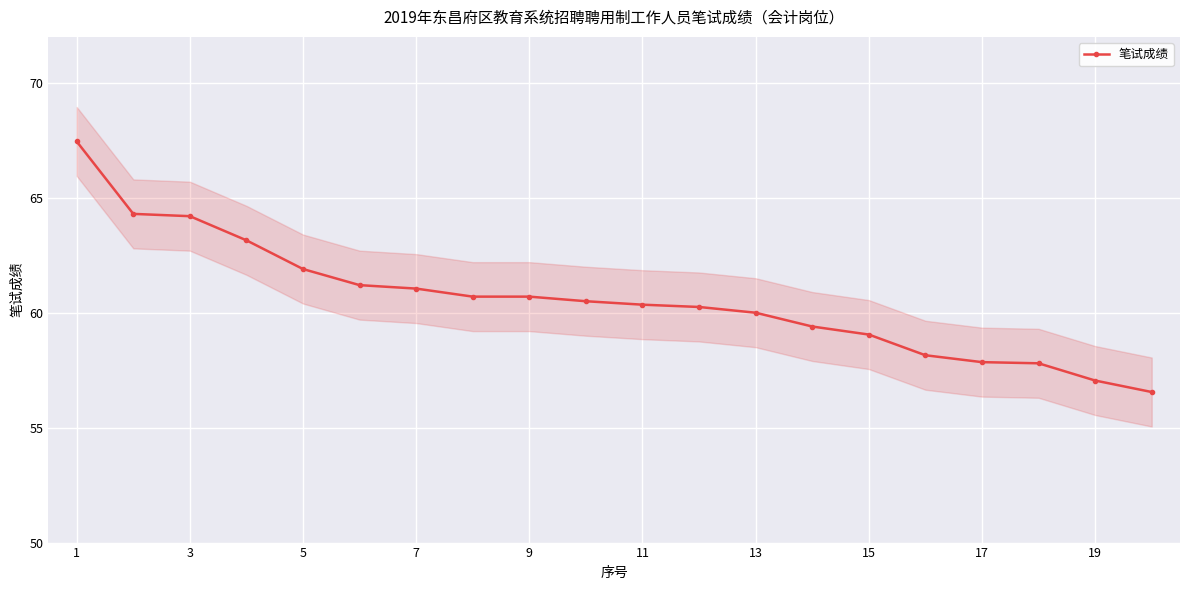

Is it true that 笔试成绩 equals 67.5 at 1?

True